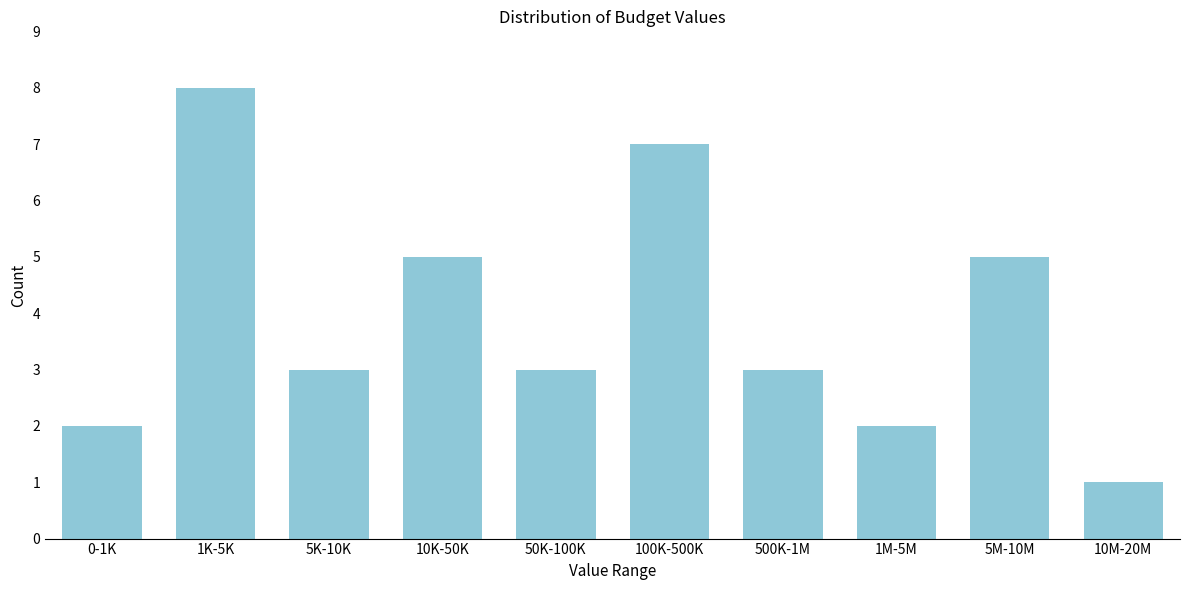

Reading left to right, list all the values displayed in this chart.

0-1K=2	1K-5K=8	5K-10K=3	10K-50K=5	50K-100K=3	100K-500K=7	500K-1M=3	1M-5M=2	5M-10M=5	10M-20M=1